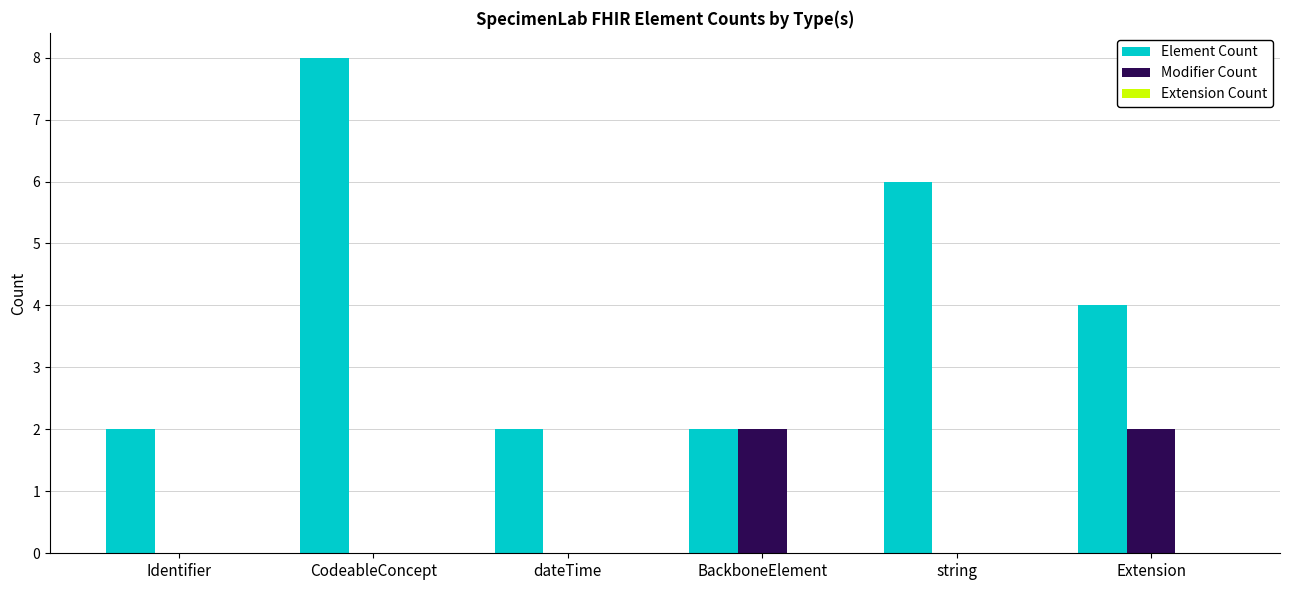

What is the approximate value of Element Count at string?

6